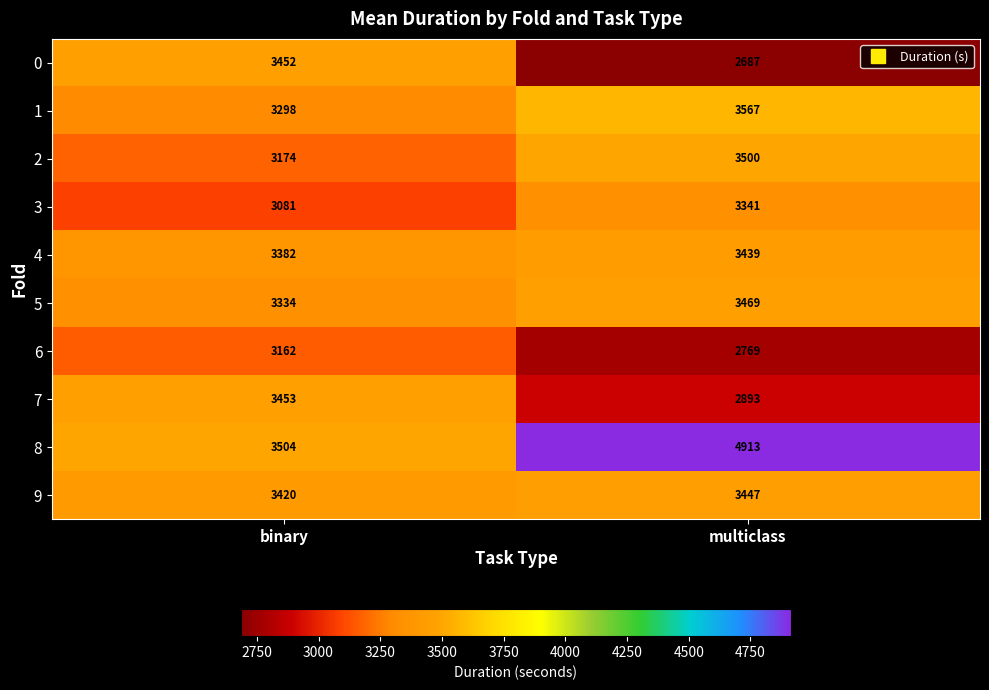

At multiclass, list the series in order from largest to smallest.

8, 1, 2, 5, 9, 4, 3, 7, 6, 0